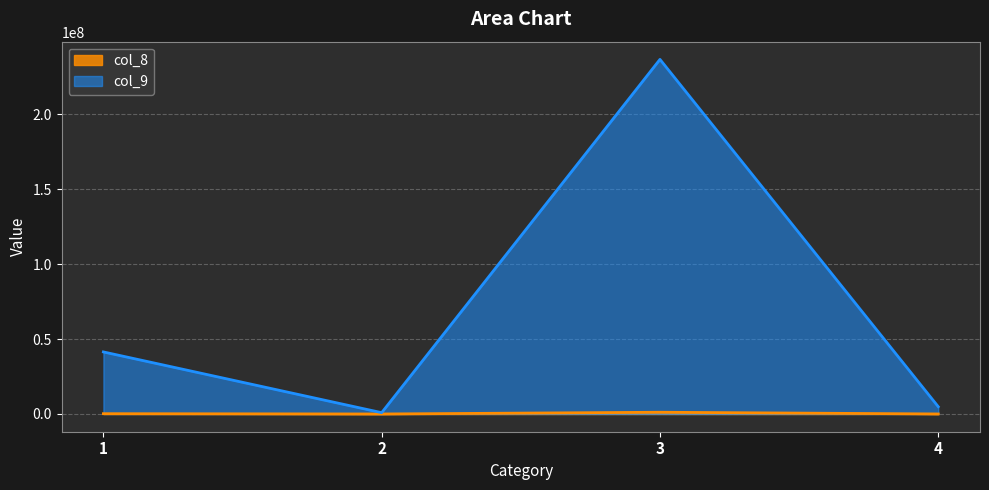

At which label is col_8 closest to 583632?

1